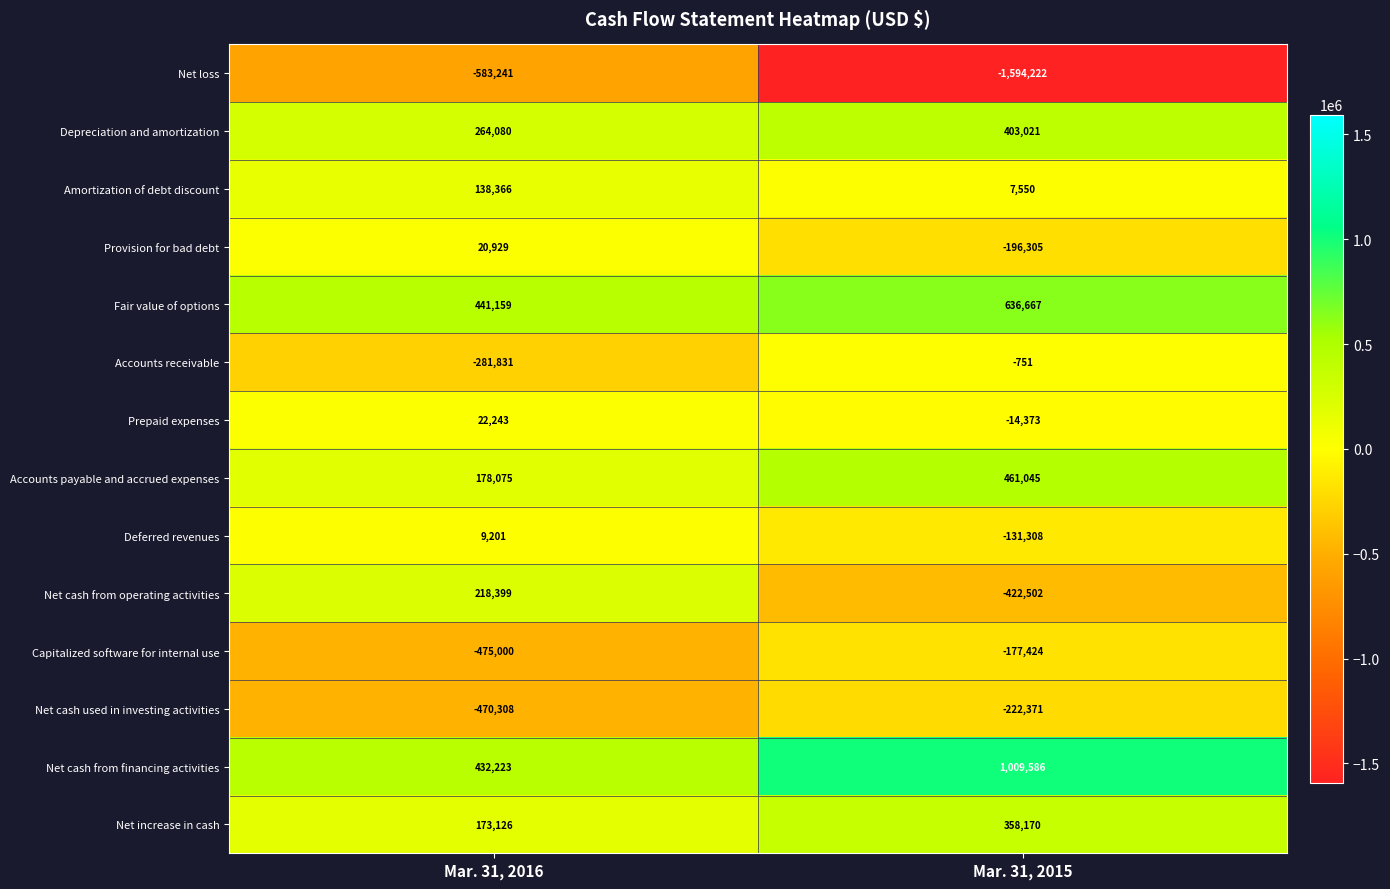

Reading left to right, extract all data points from this chart.

Net loss: Mar. 31, 2016=-583241	Mar. 31, 2015=-1594222
Depreciation and amortization: Mar. 31, 2016=264080	Mar. 31, 2015=403021
Amortization of debt discount: Mar. 31, 2016=138366	Mar. 31, 2015=7550
Provision for bad debt: Mar. 31, 2016=20929	Mar. 31, 2015=-196305
Fair value of options: Mar. 31, 2016=441159	Mar. 31, 2015=636667
Accounts receivable: Mar. 31, 2016=-281831	Mar. 31, 2015=-751
Prepaid expenses: Mar. 31, 2016=22243	Mar. 31, 2015=-14373
Accounts payable and accrued expenses: Mar. 31, 2016=178075	Mar. 31, 2015=461045
Deferred revenues: Mar. 31, 2016=9201	Mar. 31, 2015=-131308
Net cash from operating activities: Mar. 31, 2016=218399	Mar. 31, 2015=-422502
Capitalized software for internal use: Mar. 31, 2016=-475000	Mar. 31, 2015=-177424
Net cash used in investing activities: Mar. 31, 2016=-470308	Mar. 31, 2015=-222371
Net cash from financing activities: Mar. 31, 2016=432223	Mar. 31, 2015=1009586
Net increase in cash: Mar. 31, 2016=173126	Mar. 31, 2015=358170